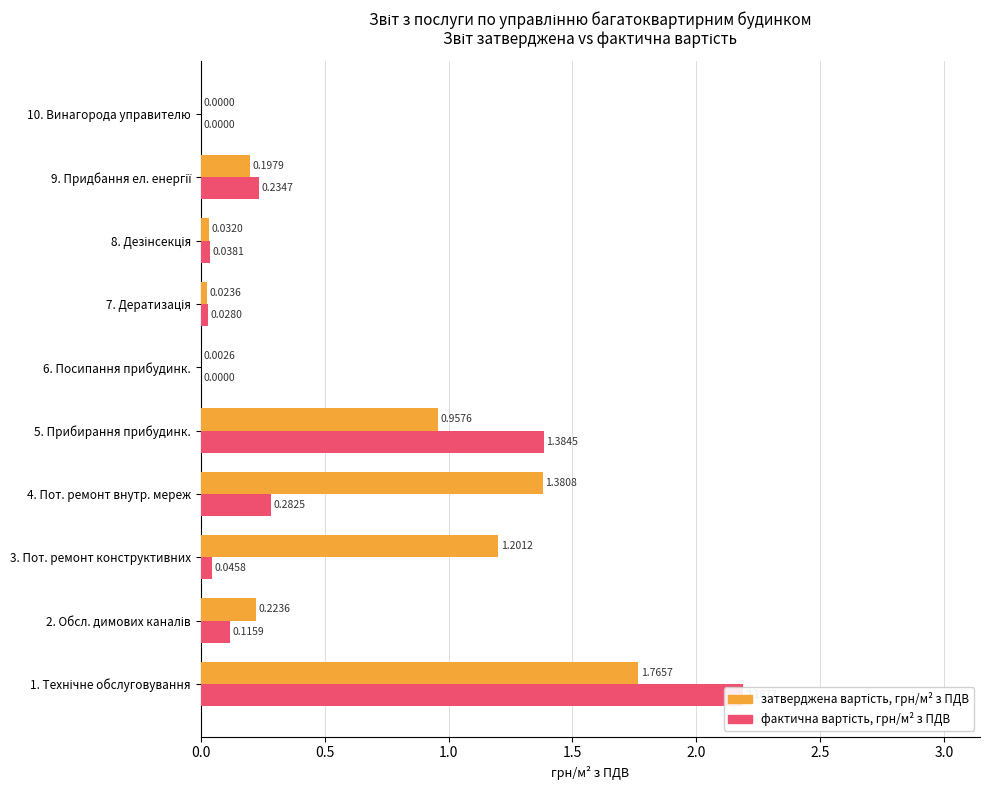

List the series in order of their overall mean, lowest first.

фактична вартість, грн/м² з ПДВ, затверджена вартість, грн/м² з ПДВ